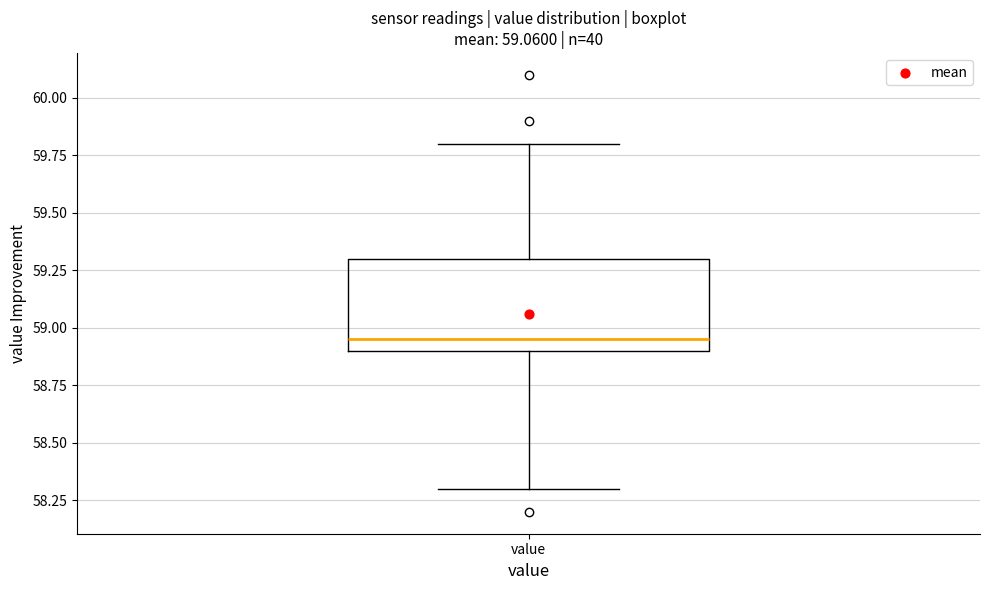

Where is the upper edge of the box for value on the y-axis? The values are not printed on the chart, so give them approximately, as read against the axis.

59.30